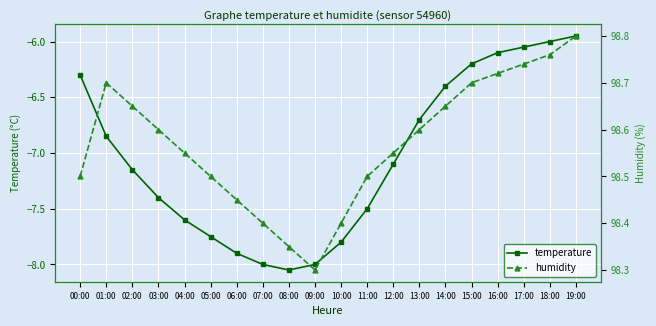

What is the spread (max minus min) of values at 08:00?

106.4